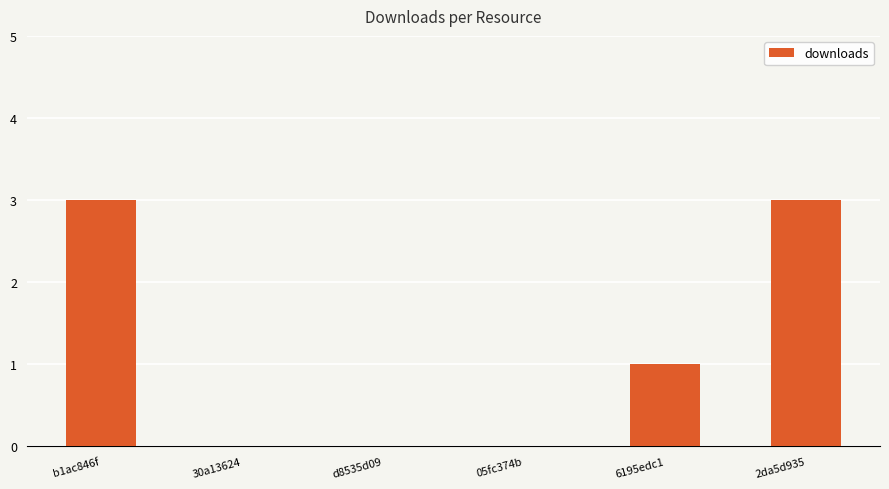

Reading left to right, list all the values displayed in this chart.

3	0	0	0	1	3